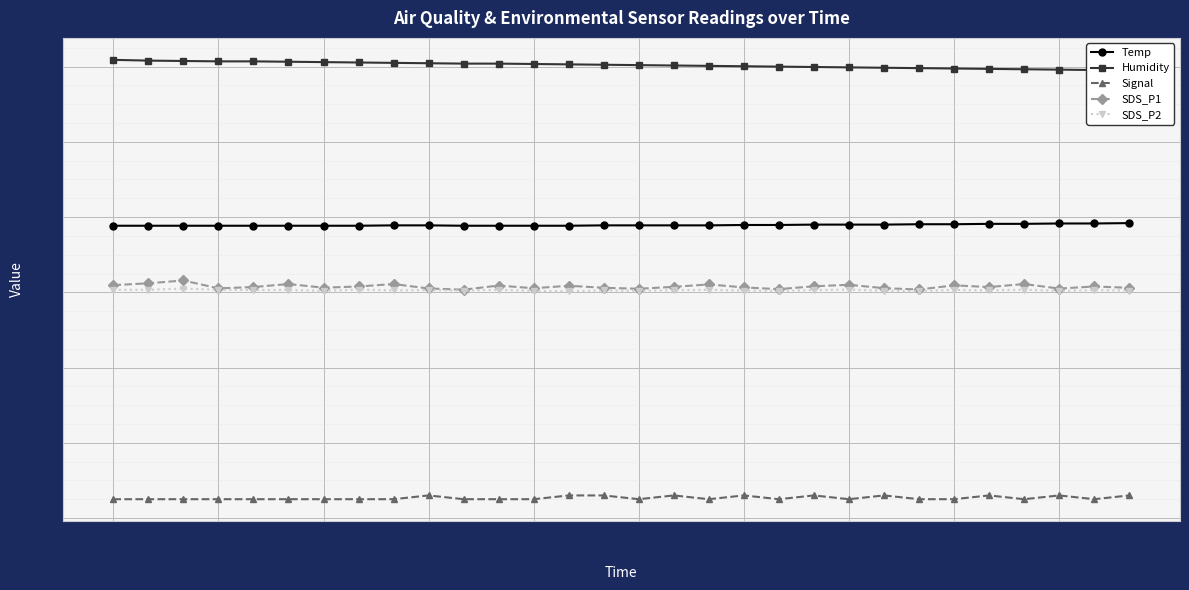

What value does the Humidity series have at 10?

60.8